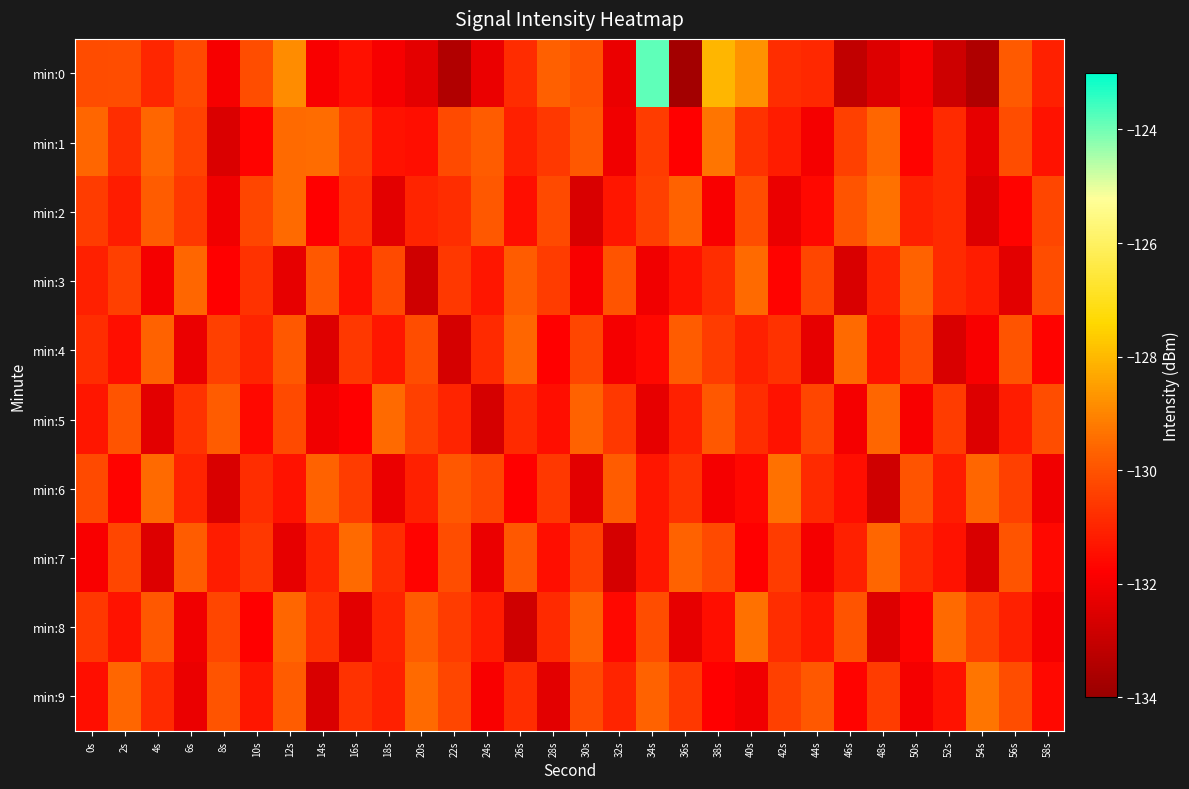

Reading left to right, extract all data points from this chart.

min:0: 0s=-130.2	2s=-130.1	4s=-131.0	6s=-130.2	8s=-131.9	10s=-130.1	12s=-128.9	14s=-131.9	16s=-131.4	18s=-132.0	20s=-132.3	22s=-133.5	24s=-132.2	26s=-130.9	28s=-129.7	30s=-130.0	32s=-132.2	34s=-123.8	36s=-133.8	38s=-128.0	40s=-128.8	42s=-130.8	44s=-130.9	46s=-133.1	48s=-132.5	50s=-132.0	52s=-132.9	54s=-133.5	56s=-129.9	58s=-131.1
min:1: 0s=-129.6	2s=-130.8	4s=-129.6	6s=-130.4	8s=-132.6	10s=-131.7	12s=-129.5	14s=-129.5	16s=-130.5	18s=-131.4	20s=-131.5	22s=-130.2	24s=-129.8	26s=-131.1	28s=-130.6	30s=-129.9	32s=-132.1	34s=-130.5	36s=-131.8	38s=-129.3	40s=-130.7	42s=-131.2	44s=-132.0	46s=-130.4	48s=-129.6	50s=-131.7	52s=-130.9	54s=-132.3	56s=-130.1	58s=-131.4
min:2: 0s=-130.5	2s=-131.2	4s=-129.8	6s=-130.6	8s=-132.1	10s=-130.3	12s=-129.5	14s=-131.8	16s=-130.7	18s=-132.4	20s=-131.0	22s=-130.8	24s=-129.9	26s=-131.5	28s=-130.2	30s=-132.6	32s=-131.3	34s=-130.4	36s=-129.7	38s=-131.9	40s=-130.1	42s=-132.2	44s=-131.6	46s=-130.0	48s=-129.4	50s=-131.1	52s=-130.9	54s=-132.5	56s=-131.7	58s=-130.3
min:3: 0s=-131.1	2s=-130.4	4s=-132.0	6s=-129.6	8s=-131.8	10s=-130.7	12s=-132.3	14s=-129.9	16s=-131.5	18s=-130.2	20s=-132.8	22s=-130.6	24s=-131.3	26s=-129.8	28s=-130.5	30s=-131.9	32s=-130.0	34s=-132.1	36s=-131.4	38s=-130.8	40s=-129.5	42s=-131.7	44s=-130.3	46s=-132.6	48s=-131.0	50s=-129.7	52s=-130.9	54s=-131.2	56s=-132.4	58s=-130.1
min:4: 0s=-130.8	2s=-131.5	4s=-129.7	6s=-132.2	8s=-130.4	10s=-131.0	12s=-129.9	14s=-132.5	16s=-130.6	18s=-131.3	20s=-130.1	22s=-132.7	24s=-130.9	26s=-129.6	28s=-131.8	30s=-130.3	32s=-132.0	34s=-131.6	36s=-129.8	38s=-130.5	40s=-131.1	42s=-130.7	44s=-132.3	46s=-129.5	48s=-131.4	50s=-130.2	52s=-132.6	54s=-131.9	56s=-130.0	58s=-131.7
min:5: 0s=-131.3	2s=-130.0	4s=-132.4	6s=-130.7	8s=-129.8	10s=-131.6	12s=-130.2	14s=-132.1	16s=-131.8	18s=-129.5	20s=-130.4	22s=-131.0	24s=-132.7	26s=-130.9	28s=-131.5	30s=-129.7	32s=-130.6	34s=-132.3	36s=-131.1	38s=-129.9	40s=-130.8	42s=-131.4	44s=-130.3	46s=-132.0	48s=-129.6	50s=-131.9	52s=-130.5	54s=-132.5	56s=-131.2	58s=-130.1
min:6: 0s=-130.2	2s=-131.7	4s=-129.5	6s=-131.0	8s=-132.6	10s=-130.8	12s=-131.4	14s=-129.7	16s=-130.5	18s=-132.2	20s=-131.1	22s=-129.9	24s=-130.3	26s=-131.8	28s=-130.6	30s=-132.4	32s=-129.8	34s=-131.3	36s=-130.7	38s=-132.0	40s=-131.6	42s=-129.4	44s=-130.9	46s=-131.5	48s=-132.8	50s=-130.0	52s=-131.2	54s=-129.6	56s=-130.4	58s=-132.1
min:7: 0s=-131.9	2s=-130.3	4s=-132.5	6s=-129.8	8s=-131.2	10s=-130.6	12s=-132.3	14s=-131.0	16s=-129.5	18s=-130.8	20s=-131.7	22s=-130.1	24s=-132.2	26s=-129.9	28s=-131.5	30s=-130.4	32s=-132.7	34s=-131.3	36s=-129.7	38s=-130.2	40s=-131.8	42s=-130.5	44s=-132.0	46s=-131.1	48s=-129.6	50s=-130.9	52s=-131.4	54s=-132.6	56s=-130.0	58s=-131.6
min:8: 0s=-130.6	2s=-131.4	4s=-129.9	6s=-132.1	8s=-130.3	10s=-131.8	12s=-129.6	14s=-130.7	16s=-132.4	18s=-131.0	20s=-129.8	22s=-130.5	24s=-131.2	26s=-132.8	28s=-130.9	30s=-129.7	32s=-131.6	34s=-130.1	36s=-132.3	38s=-131.5	40s=-129.4	42s=-130.8	44s=-131.3	46s=-130.0	48s=-132.5	50s=-131.7	52s=-129.5	54s=-130.4	56s=-131.1	58s=-132.0
min:9: 0s=-131.5	2s=-129.6	4s=-130.9	6s=-132.2	8s=-130.0	10s=-131.3	12s=-129.8	14s=-132.6	16s=-130.7	18s=-131.1	20s=-129.5	22s=-130.3	24s=-131.9	26s=-130.8	28s=-132.4	30s=-130.2	32s=-131.0	34s=-129.7	36s=-130.6	38s=-131.8	40s=-132.1	42s=-130.4	44s=-129.9	46s=-131.7	48s=-130.5	50s=-132.0	52s=-131.4	54s=-129.3	56s=-130.1	58s=-131.6